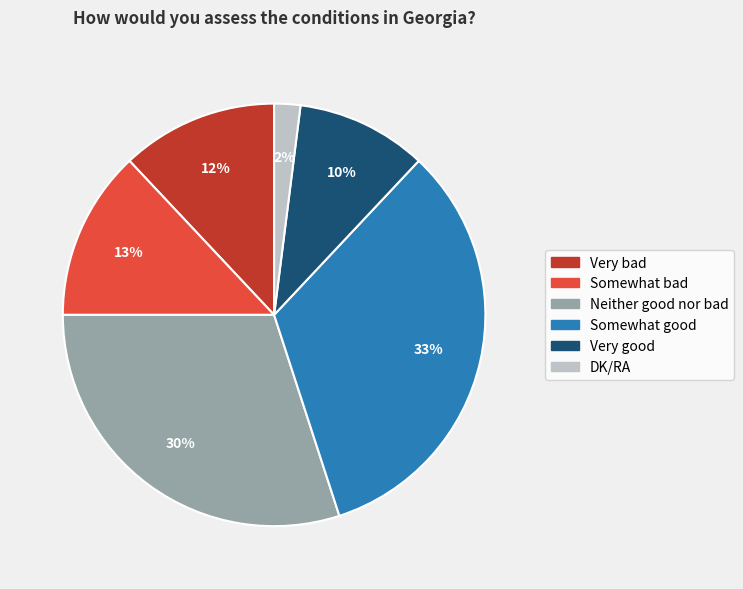

Approximately how many times larger is the value at Somewhat good compared to Very good?

3.3